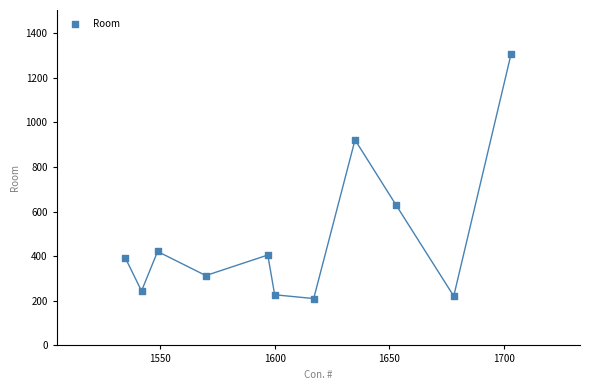

What is the range of X values (max minus min)?

168